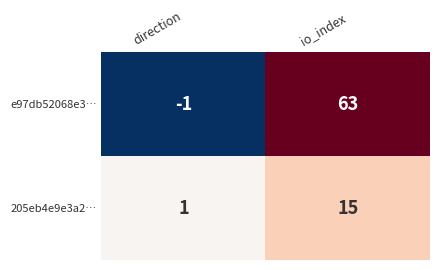

What is the smallest value displayed?

-1